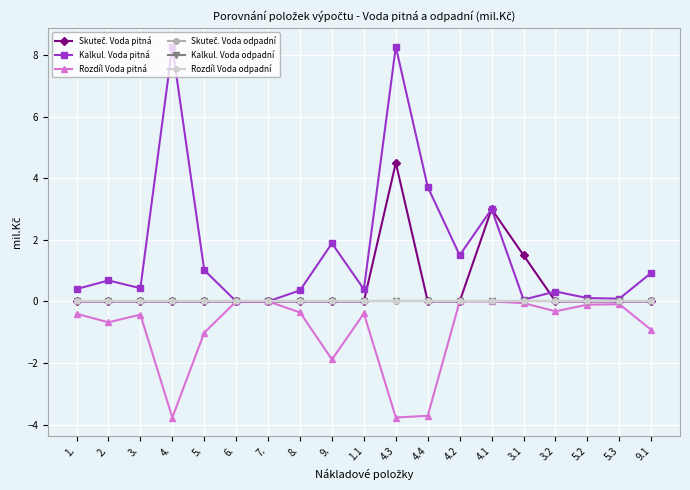

Which series has the largest range (max minus min)?

Kalkul. Voda pitná